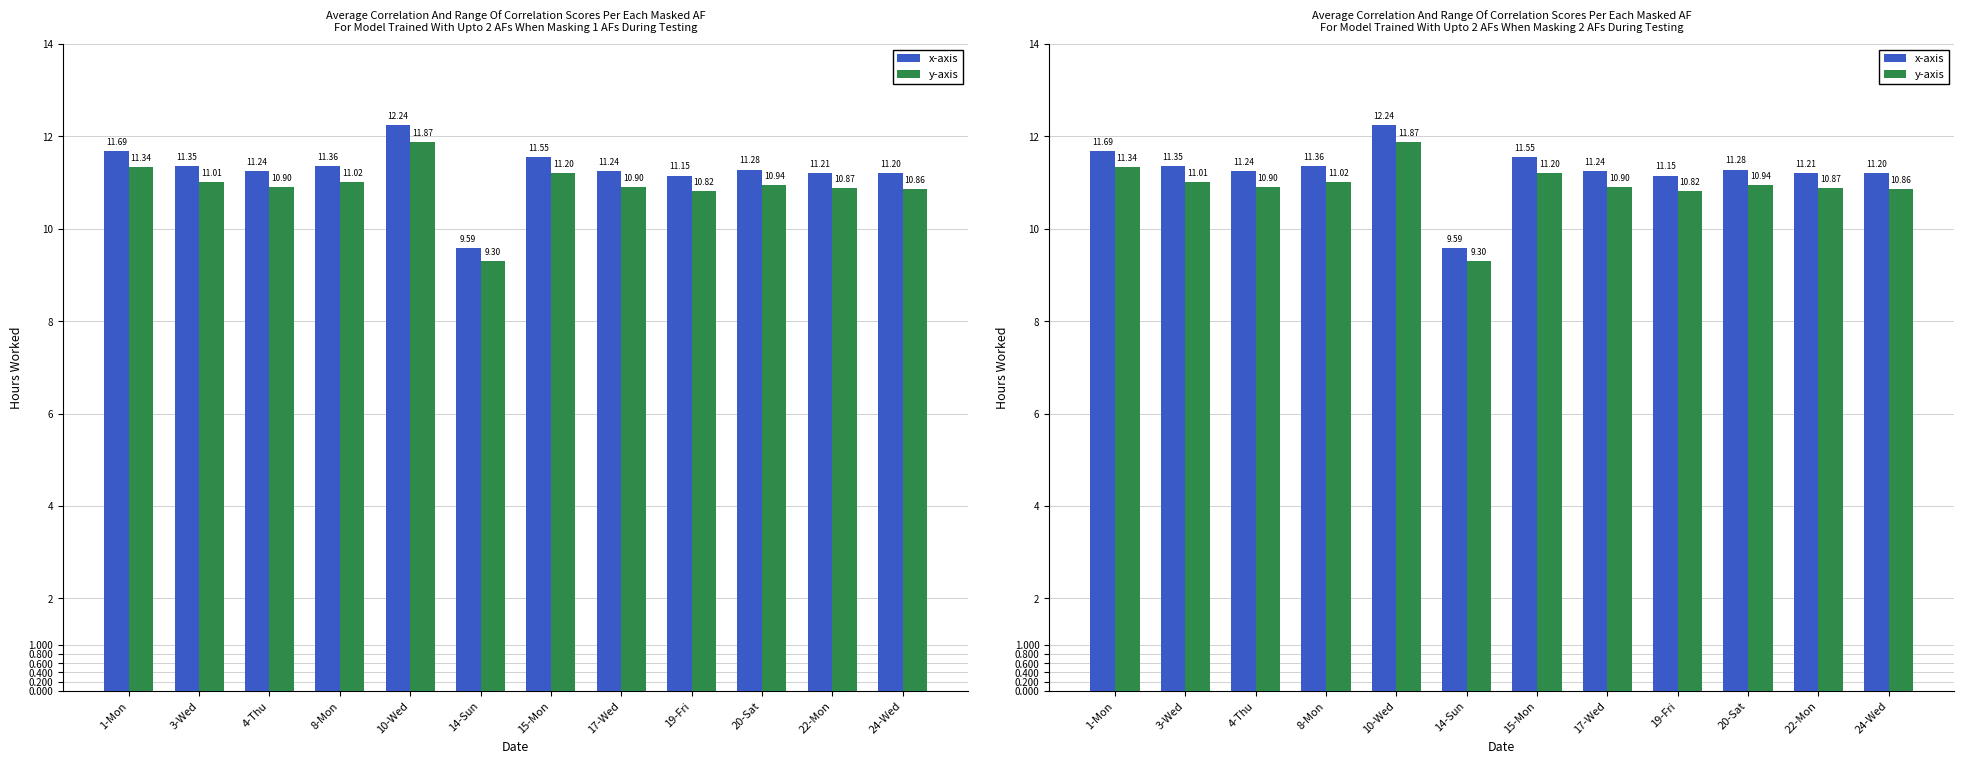

What is the minimum value for y-axis?

9.3